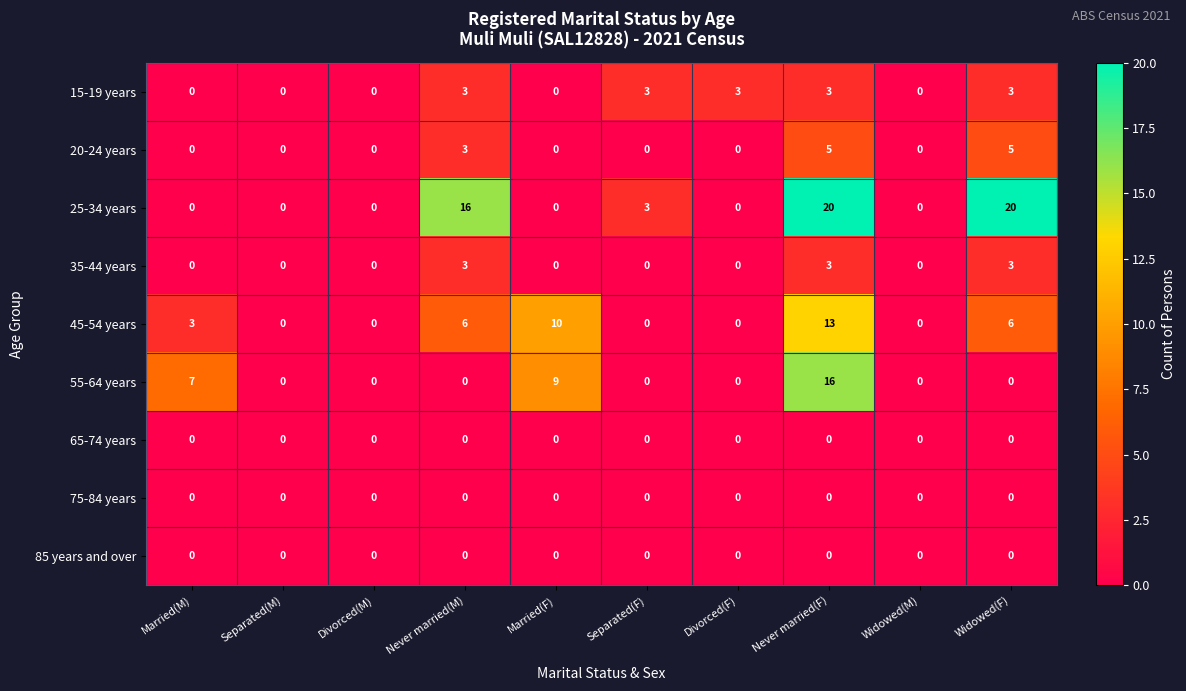

Which category has the highest value in the 45-54 years series?

Never married(F)